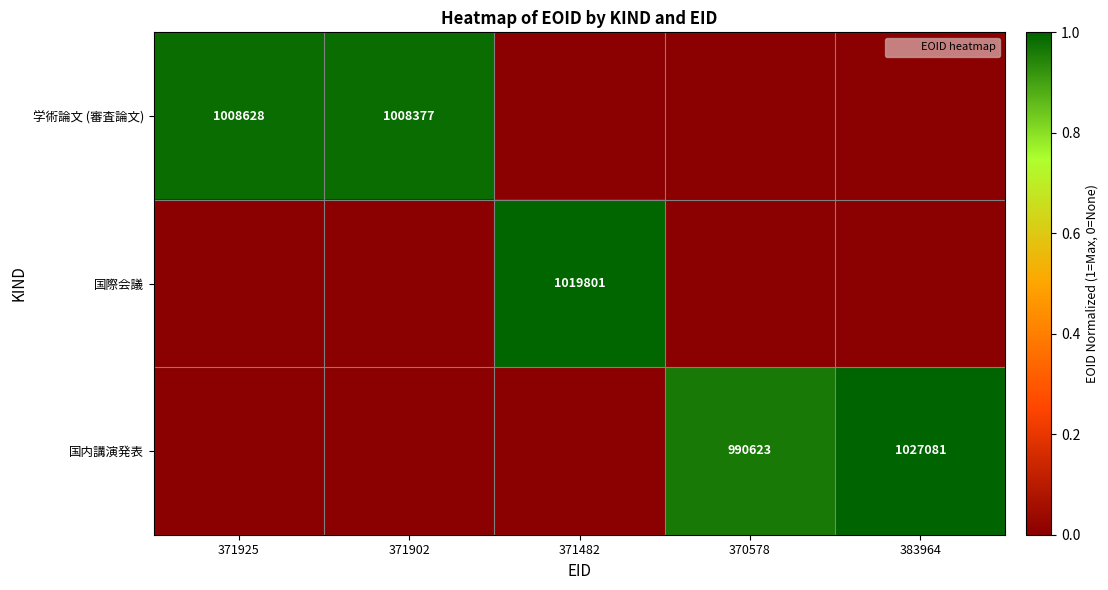

What is the difference between the 国際会議 values at 371902 and 371482?

1.0